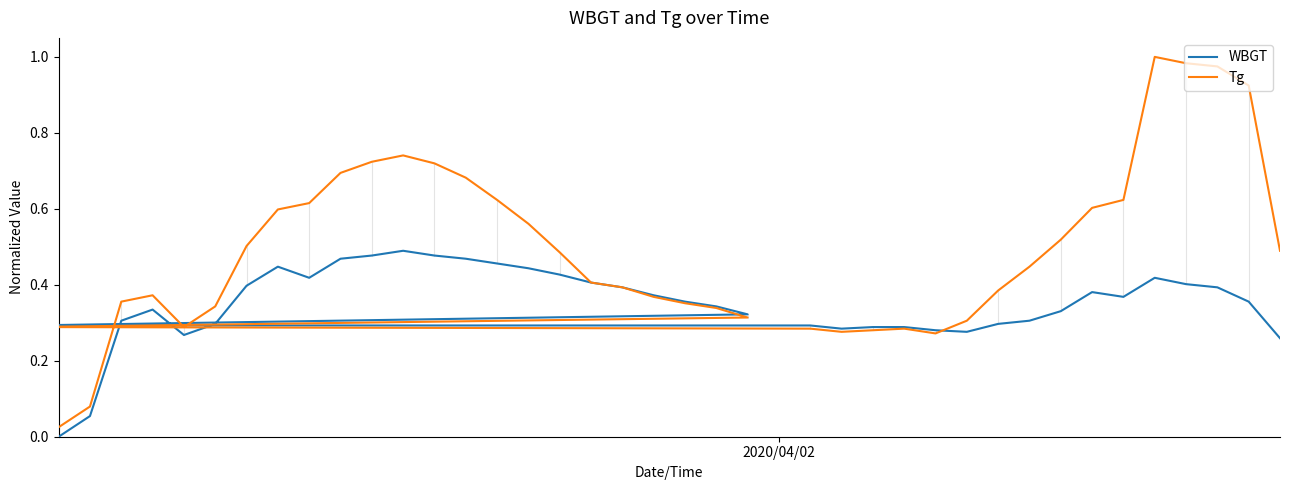

In WBGT, how many points are lower than both neighbors (excluding endpoints)?

5